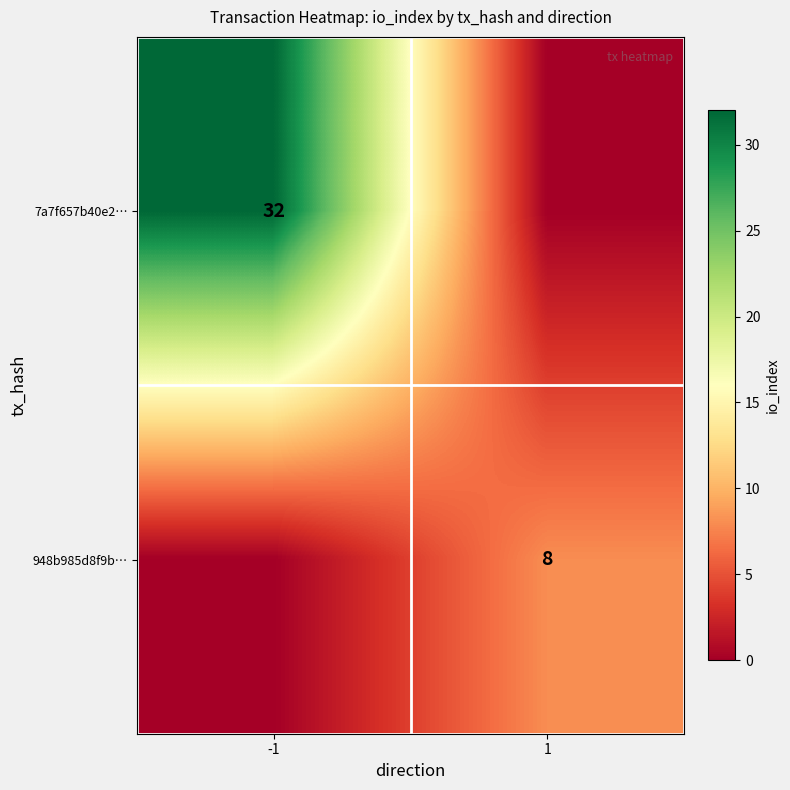

The value of 7a7f657b40e2… at -1 is 32. True or false?

True